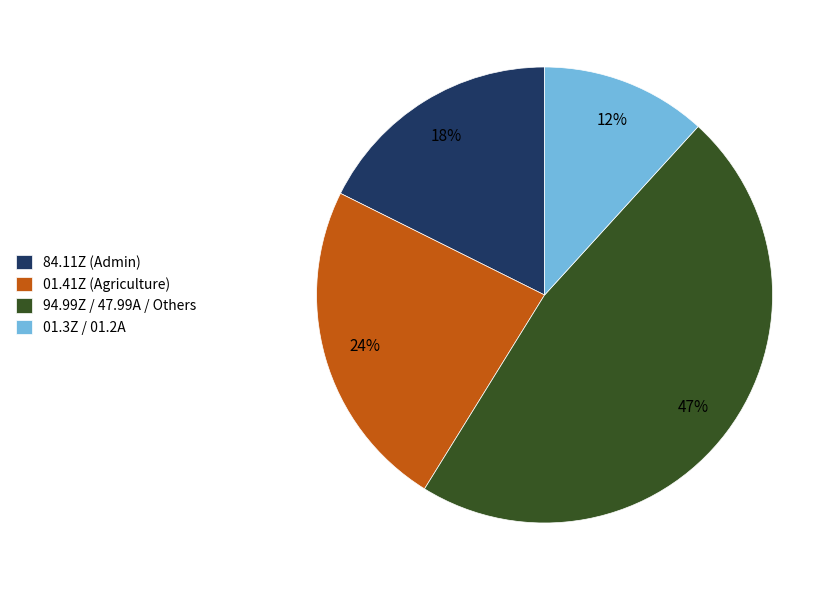

What percentage is the 01.3Z / 01.2A slice, to the nearest percent?

12%